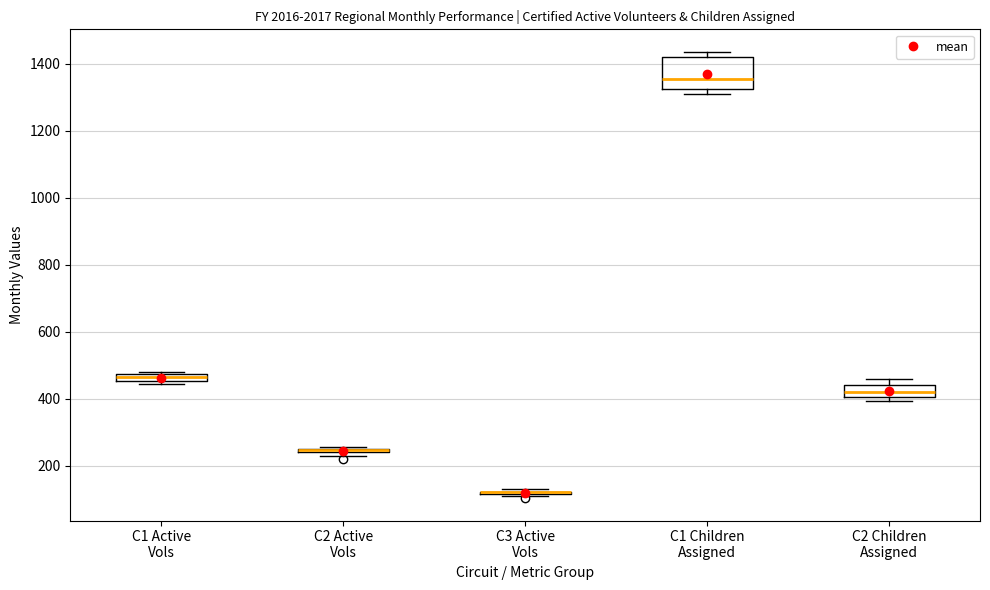

Where is the upper edge of the box for C2 Children Assigned on the y-axis? The values are not printed on the chart, so give them approximately, as read against the axis.

440